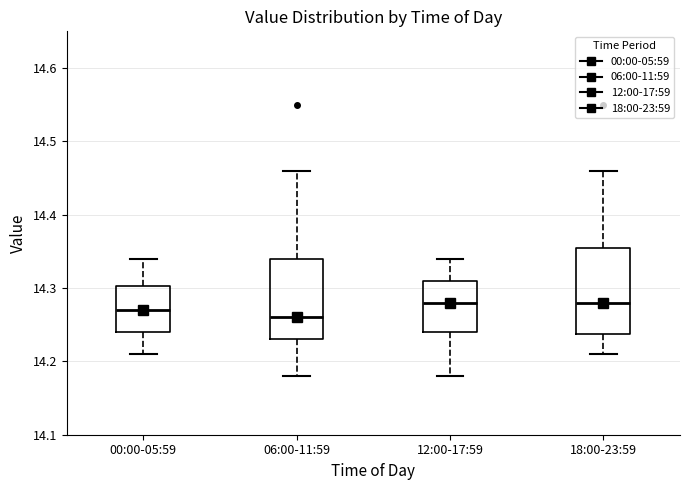

Reading left to right, read every box against the y-axis: the position of its median line, the range the box covers, and the ends of its whiskers. The values are not printed on the chart, so give them approximately, as read against the axis.

00:00-05:59: median 14.27, box 14.24 to 14.30, whiskers 14.21 to 14.34
06:00-11:59: median 14.26, box 14.23 to 14.34, whiskers 14.18 to 14.46
12:00-17:59: median 14.28, box 14.24 to 14.31, whiskers 14.18 to 14.34
18:00-23:59: median 14.28, box 14.24 to 14.36, whiskers 14.21 to 14.46